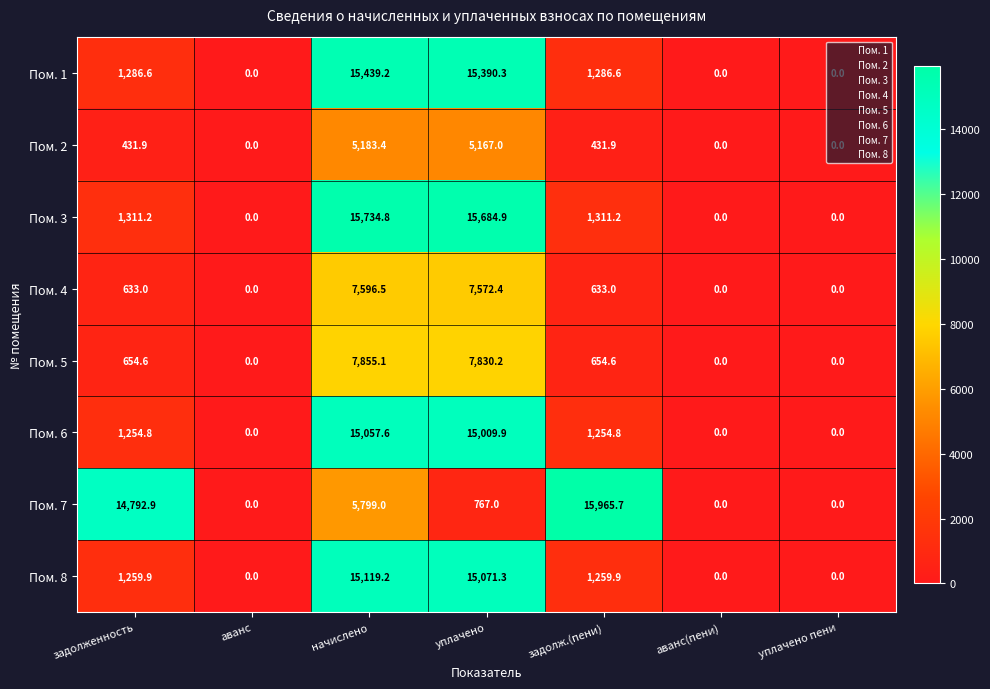

How many distinct data groups are displayed?

8